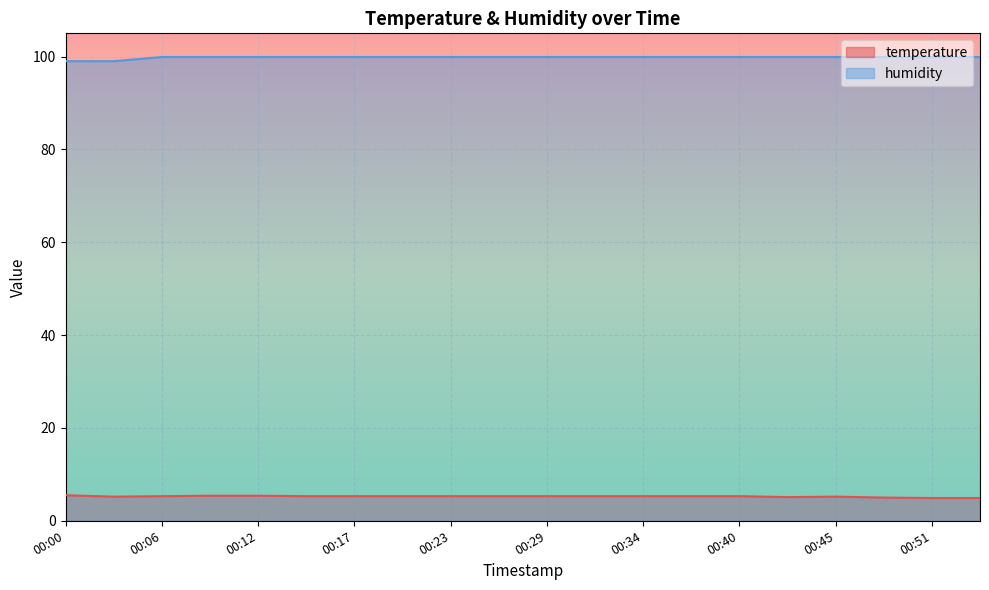

The value of temperature at 2023-02-02T00:03 is 1.7. True or false?

False